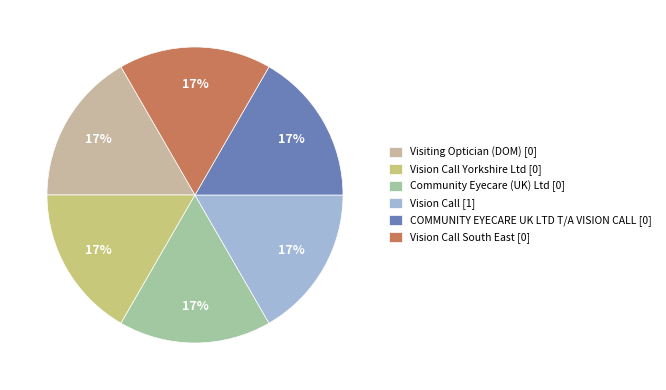

Is it true that Vision Call Yorkshire Ltd [0] is 17% of the pie?

True